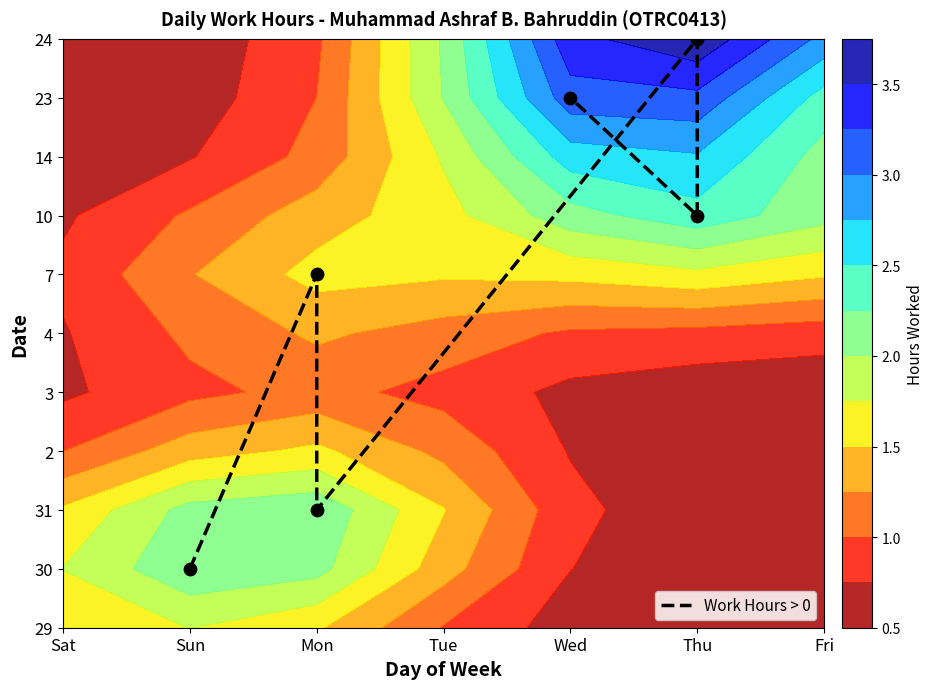

What is the difference between the second highest and minimum values?

8